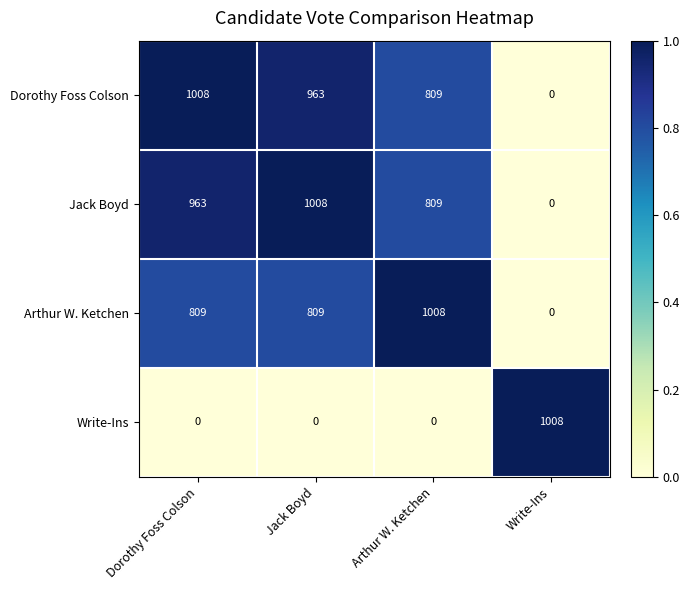

What is the total value across all series at Dorothy Foss Colson?

2780